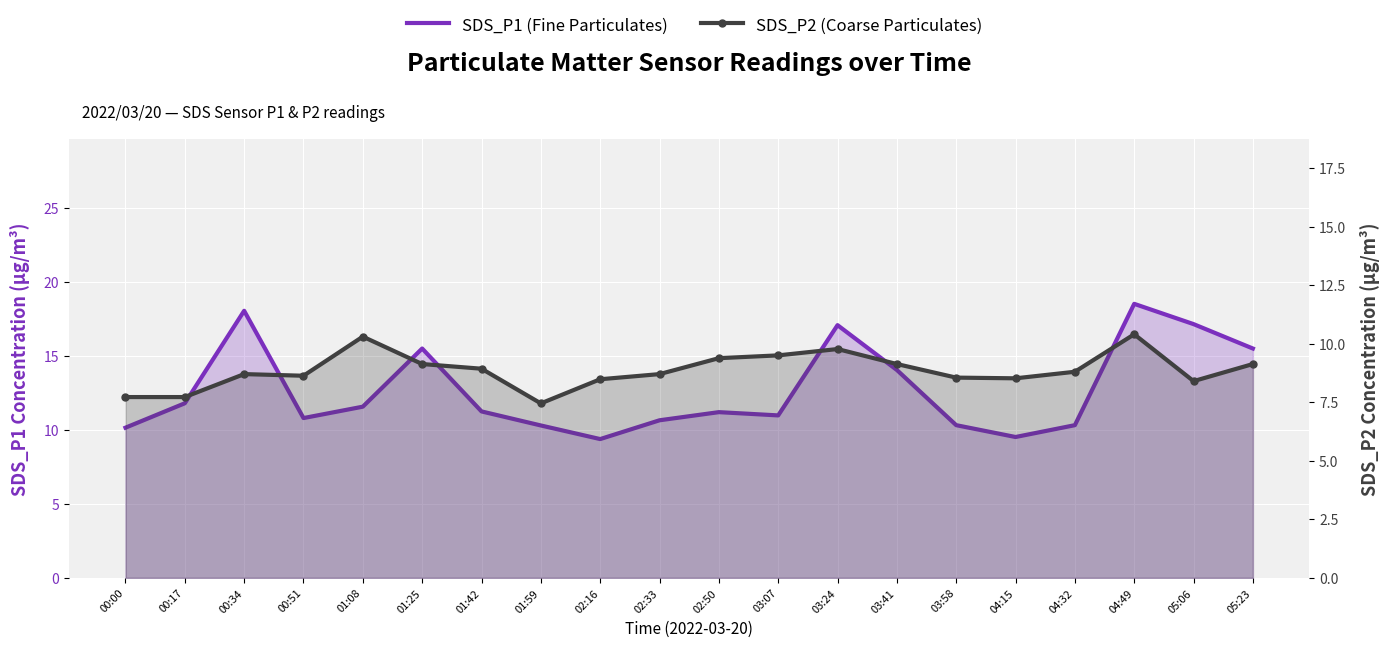

True or false: SDS_P2 (Coarse Particulates) has a value of 5.6 at 03:07.

False